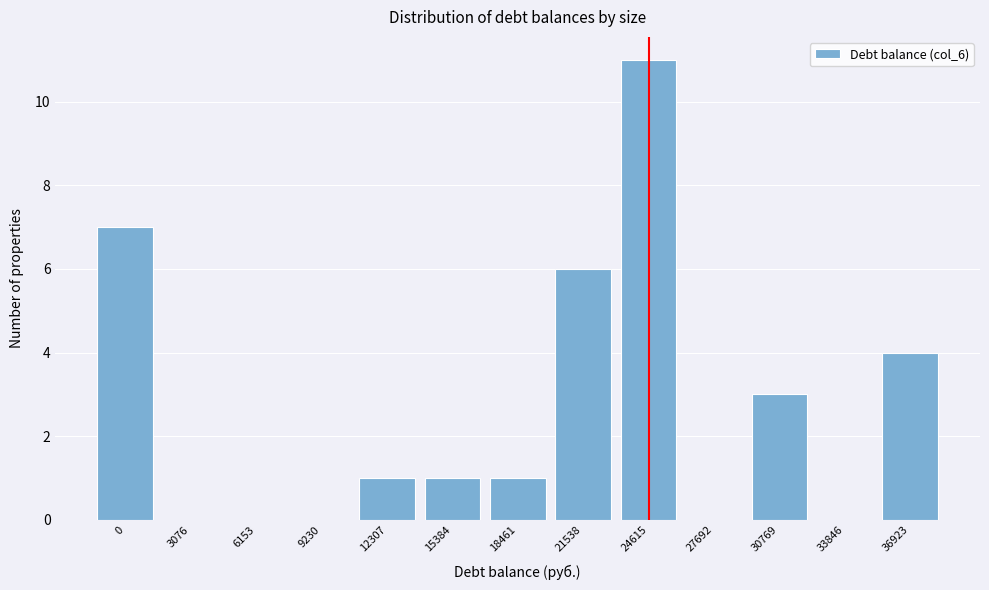

Reading right to left, list all the values displayed in this chart.

36923=4	33846=0	30769=3	27692=0	24615=11	21538=6	18461=1	15384=1	12307=1	9230=0	6153=0	3076=0	0=7